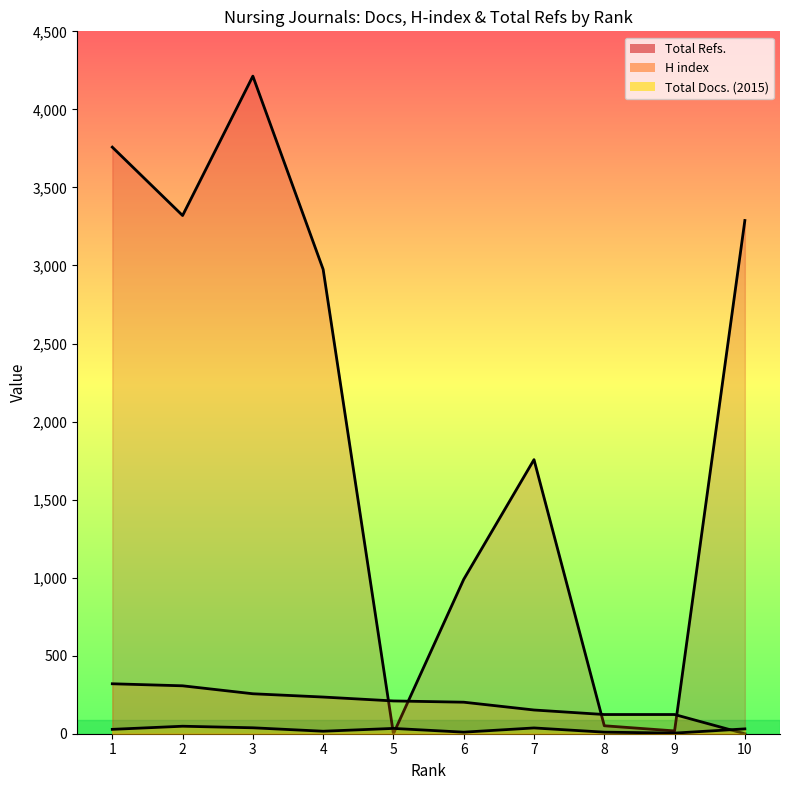

At how many categories does at least one series exceed 3303?

3